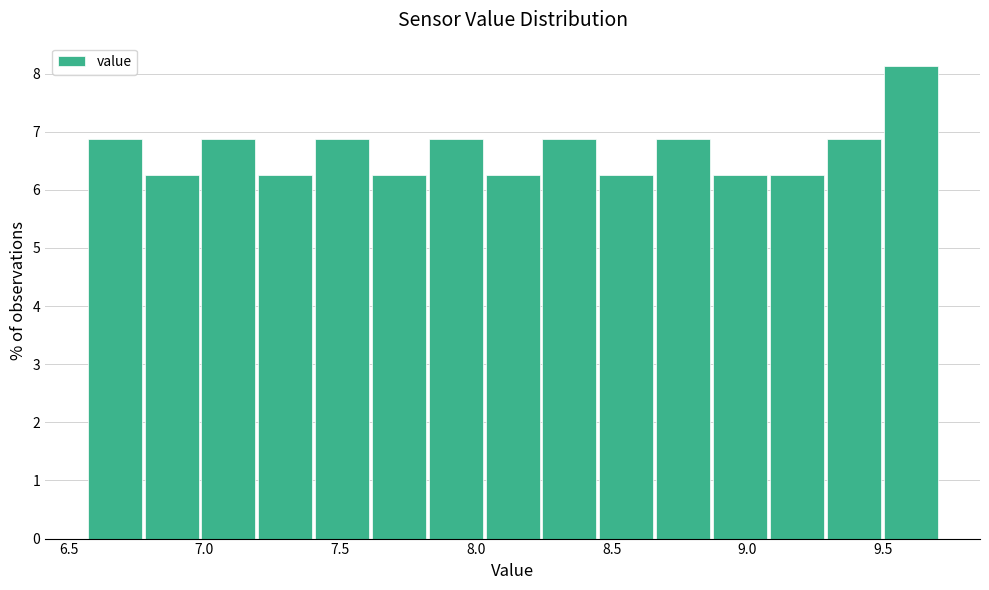

Over which range of the x-axis is the bar tallest?

9.50 to 9.70